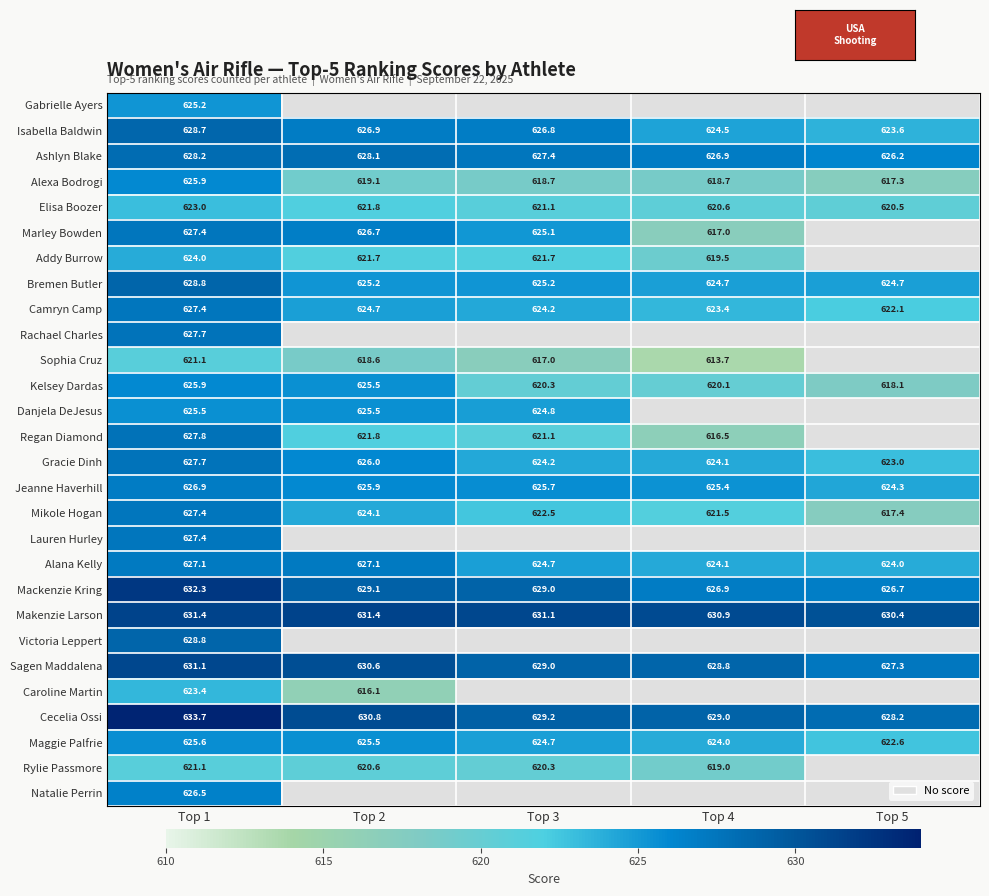

What is the spread (max minus min) of values at Top 1?

12.6